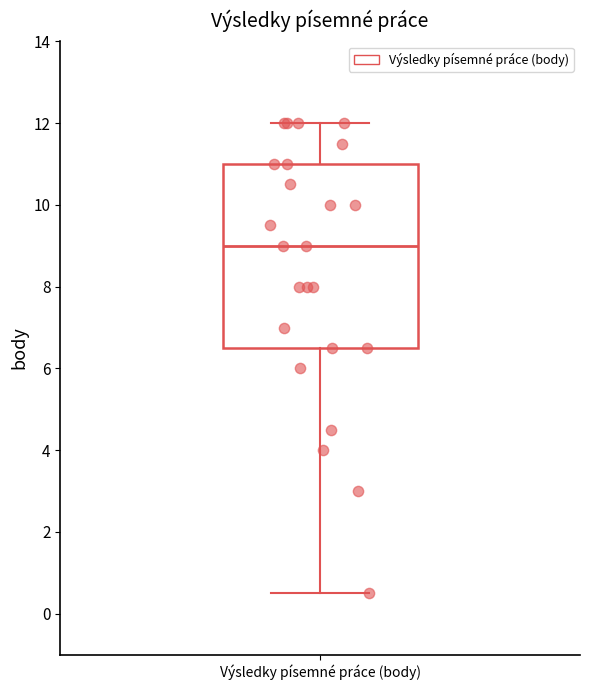

Read this box plot against the y-axis: the position of the median line, the range covered by the box, and the ends of both whiskers. The values are not printed on the chart, so give them approximately, as read against the axis.

median 9.0, box 6.6 to 11.0, whiskers 0.6 to 12.0